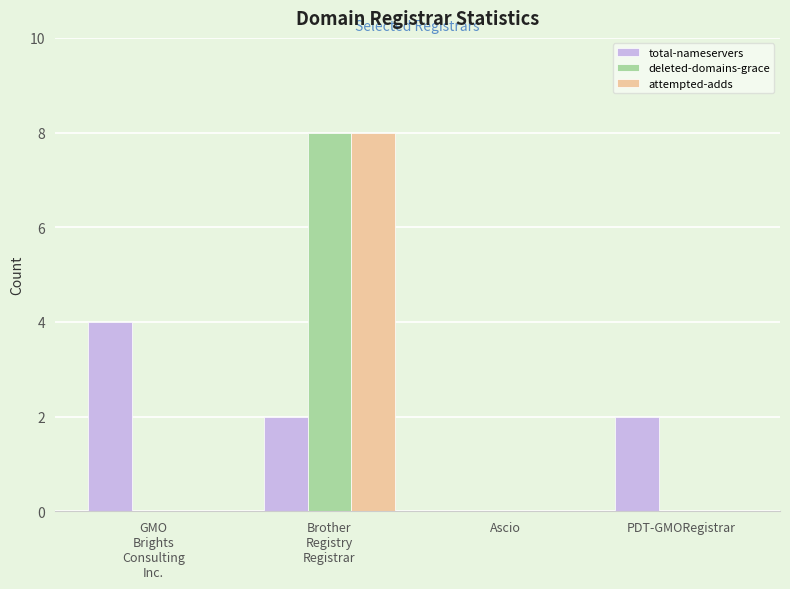

What is the maximum value shown in the chart?

8